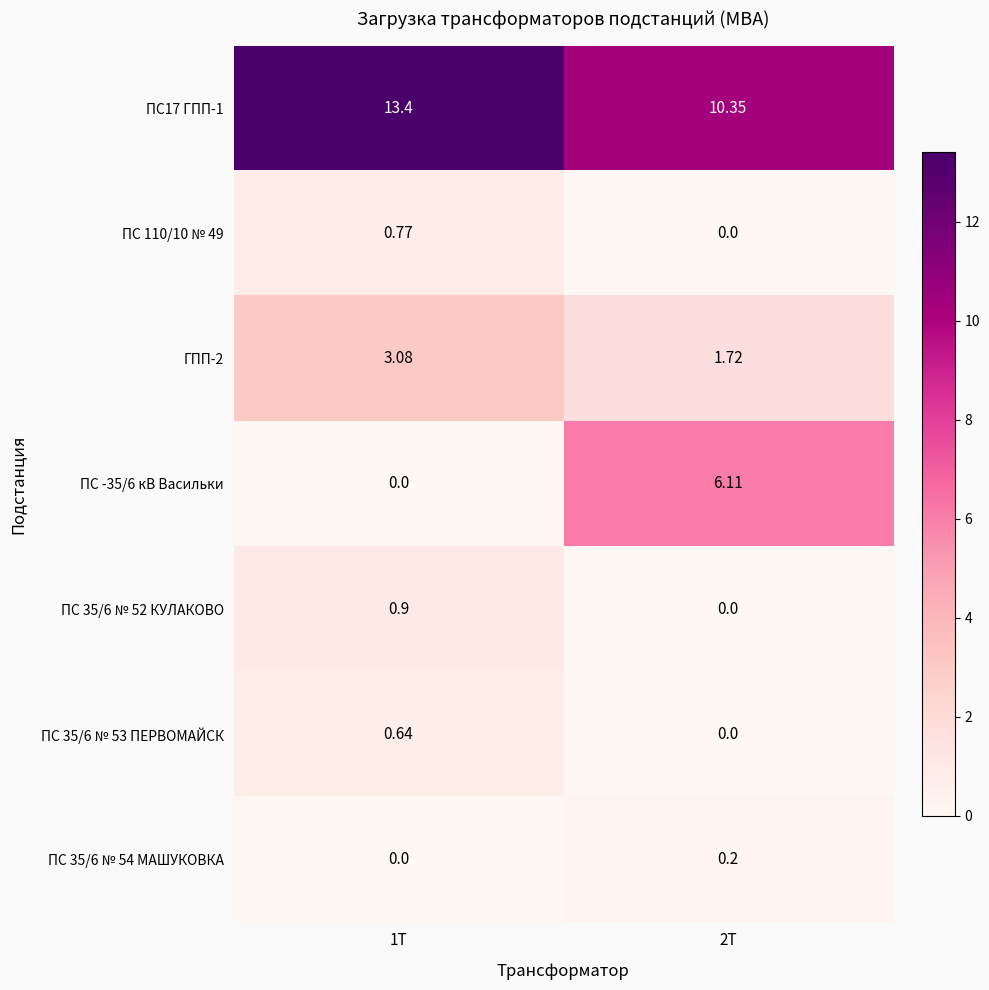

Is the value of ПС 35/6 № 53 ПЕРВОМАЙСК at 1Т greater than the value of ПС 35/6 № 52 КУЛАКОВО at 2Т?

Yes